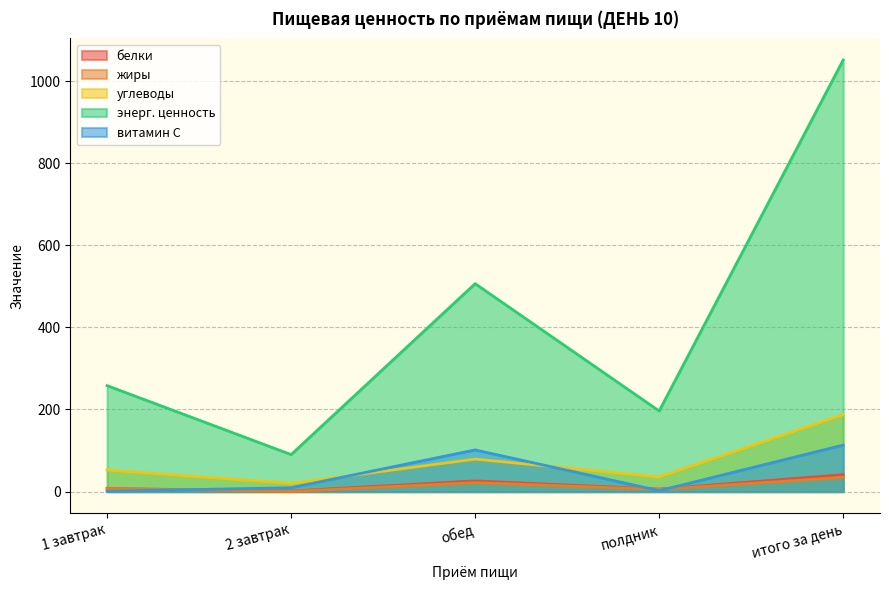

What is the difference between the белки values at итого за день and 1 завтрак?

33.8